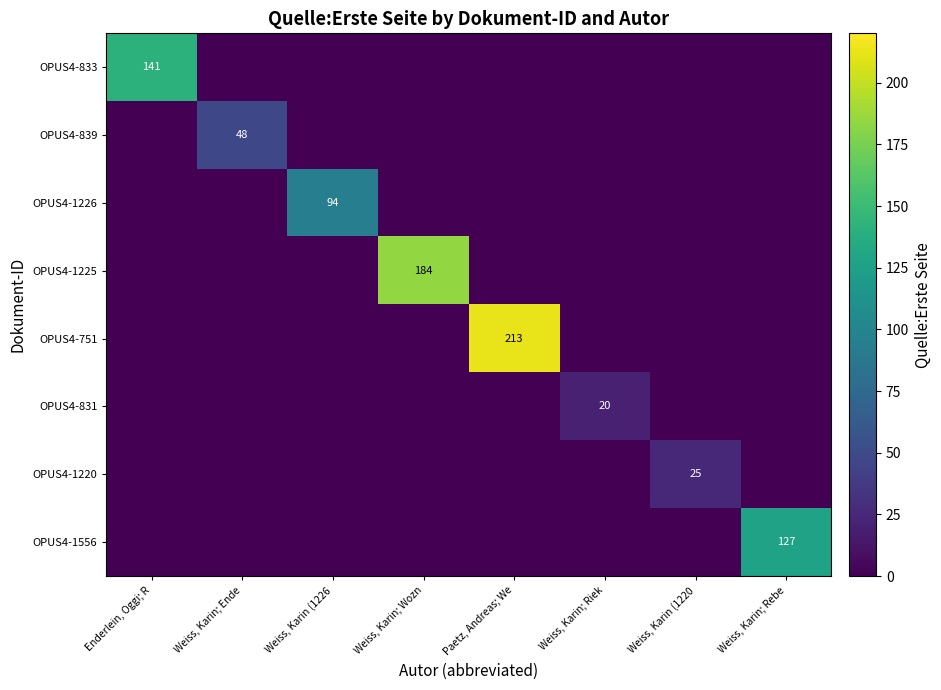

The value of OPUS4-839 at Weiss, Karin; Ende is 48. True or false?

True